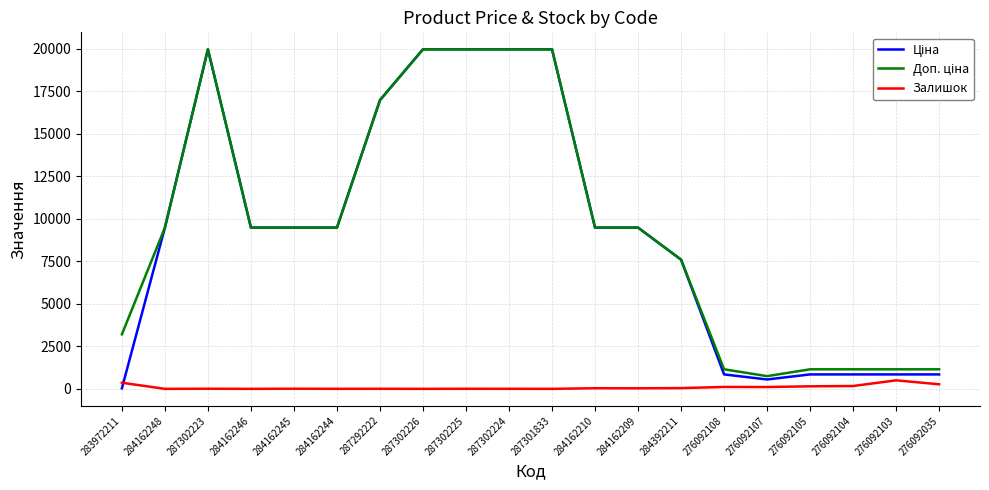

What is the greatest value displayed?

19964.2